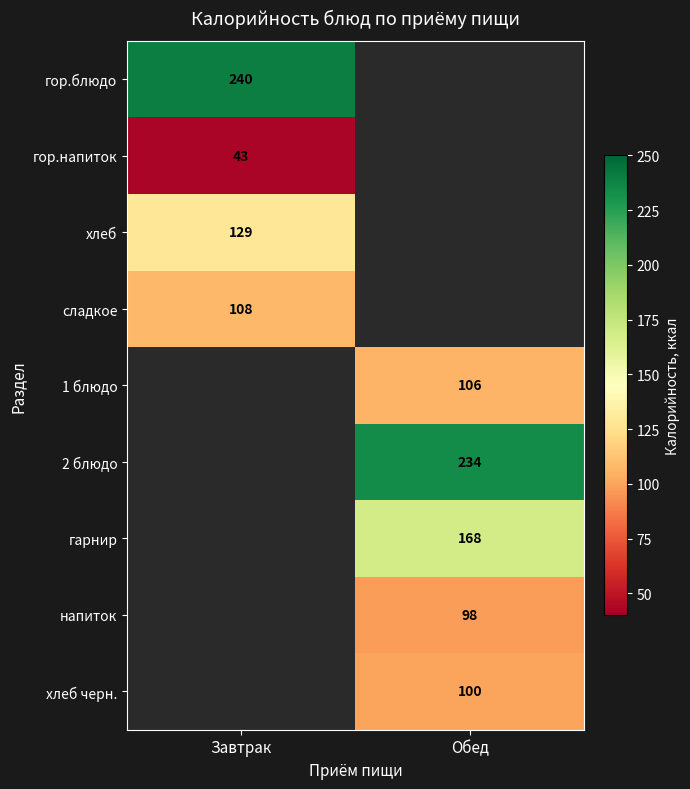

True or false: хлеб has a value of 129 at Завтрак.

True